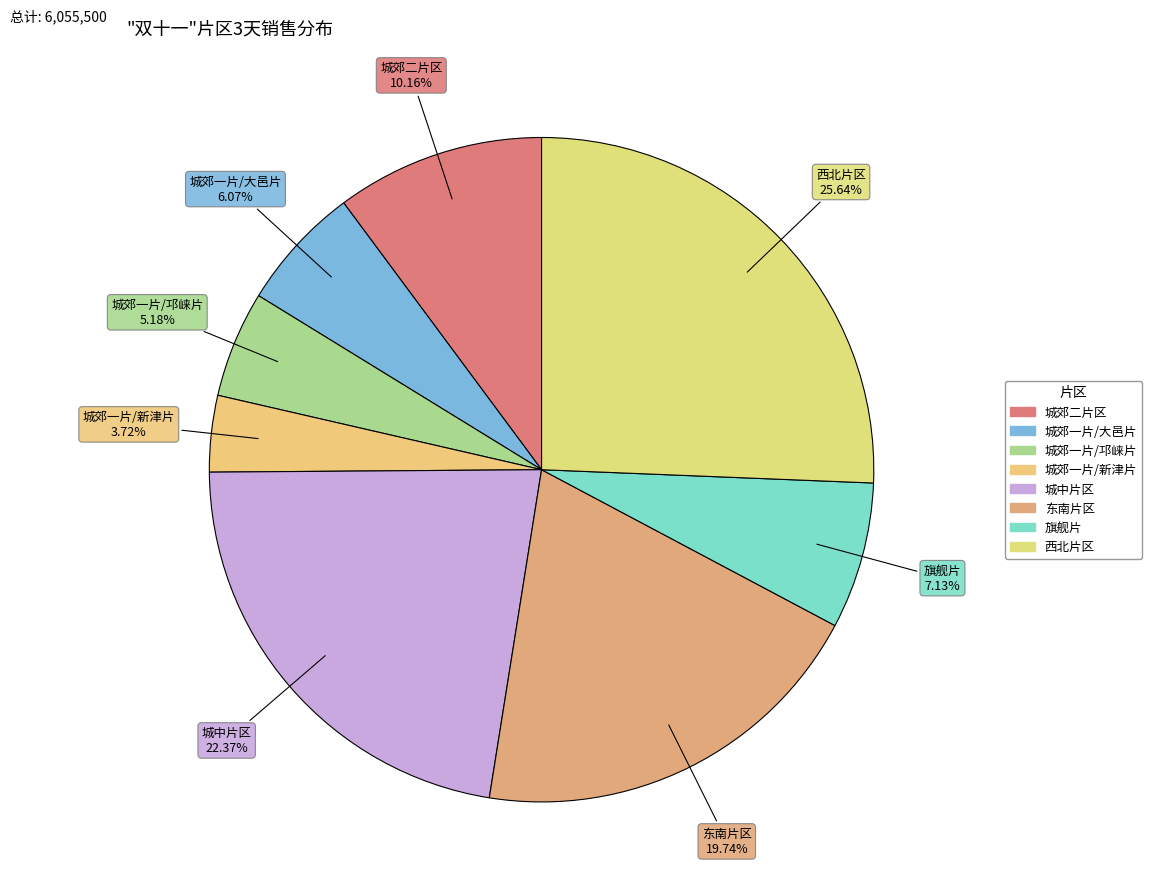

Rank the categories by value from lowest to highest.

城郊一片/新津片, 城郊一片/邛崃片, 城郊一片/大邑片, 旗舰片, 城郊二片区, 东南片区, 城中片区, 西北片区